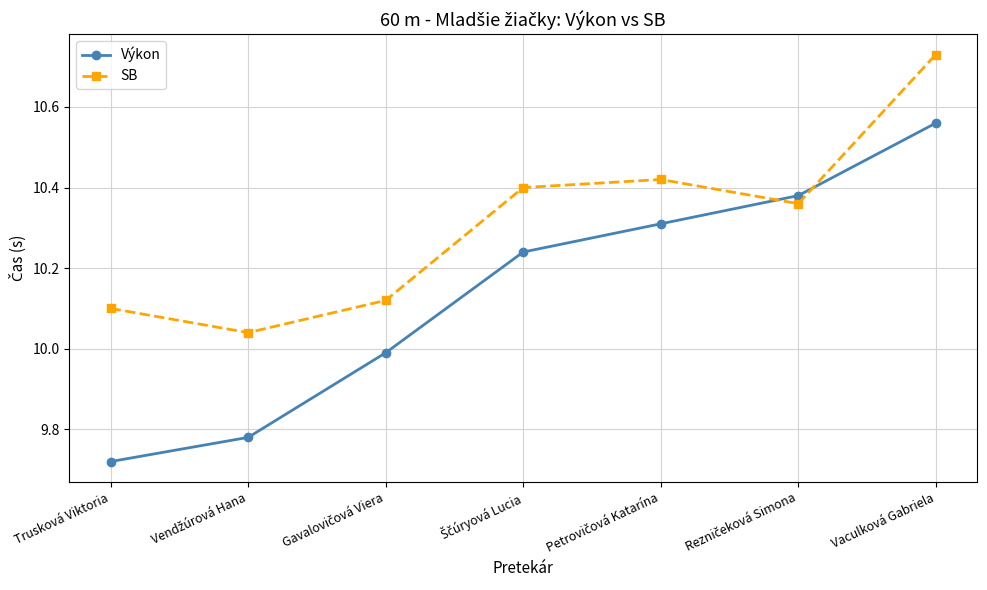

How many interior local valleys does the SB series have?

2